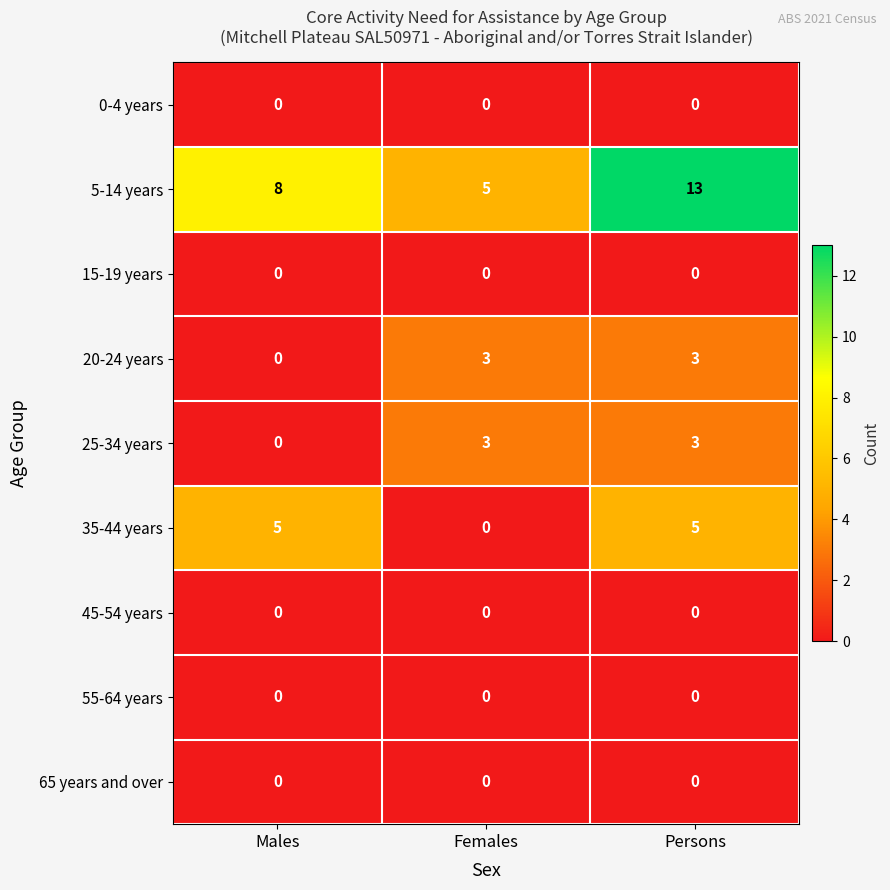

True or false: 45-54 years has a value of 0 at Females.

True